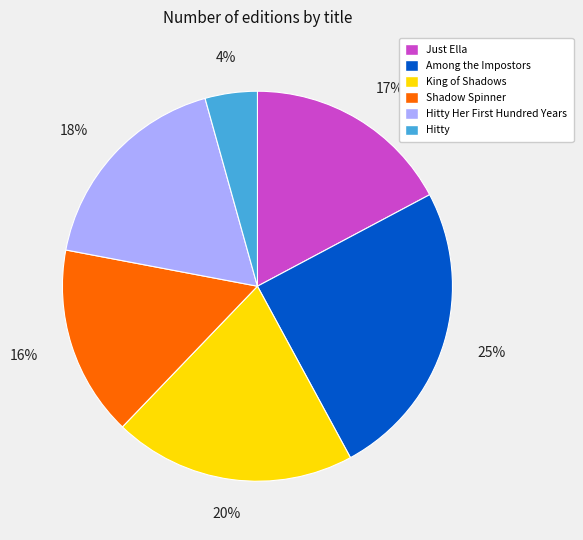

How many slices are in this pie chart?

6